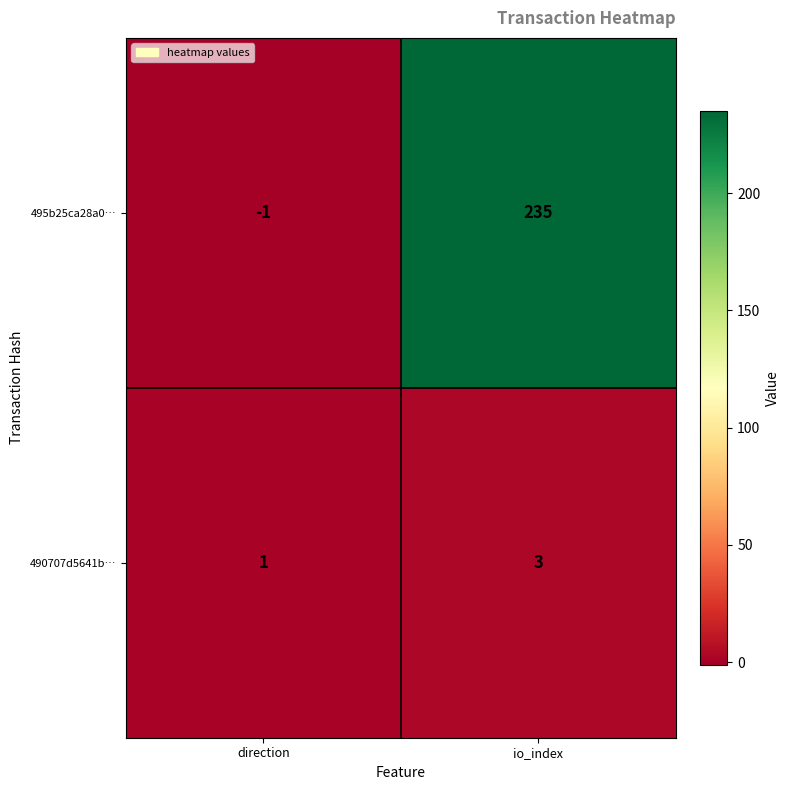

What is the difference between the 495b25ca28a0… values at io_index and direction?

236